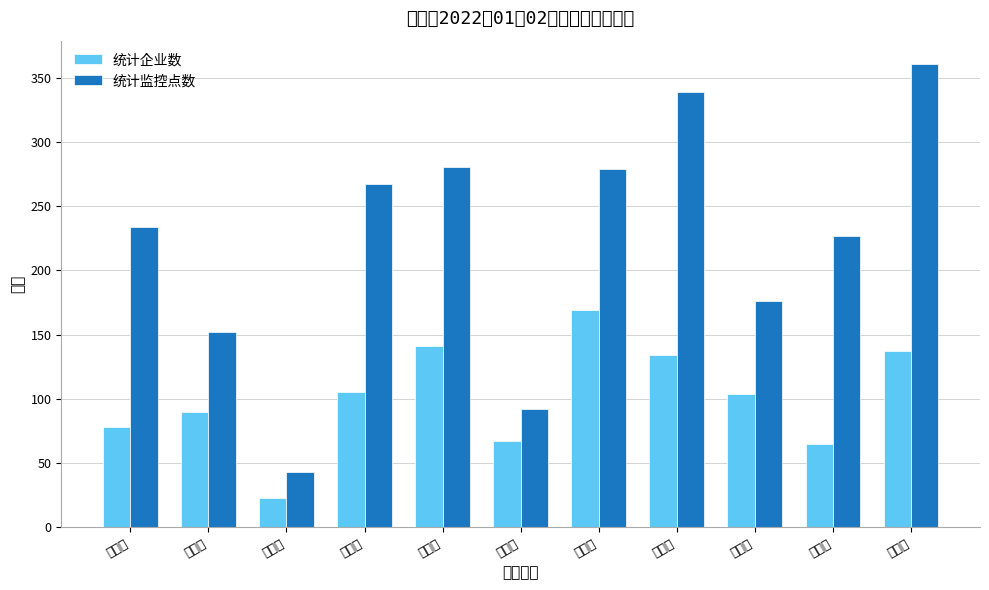

Which series has the largest total across all categories?

统计监控点数